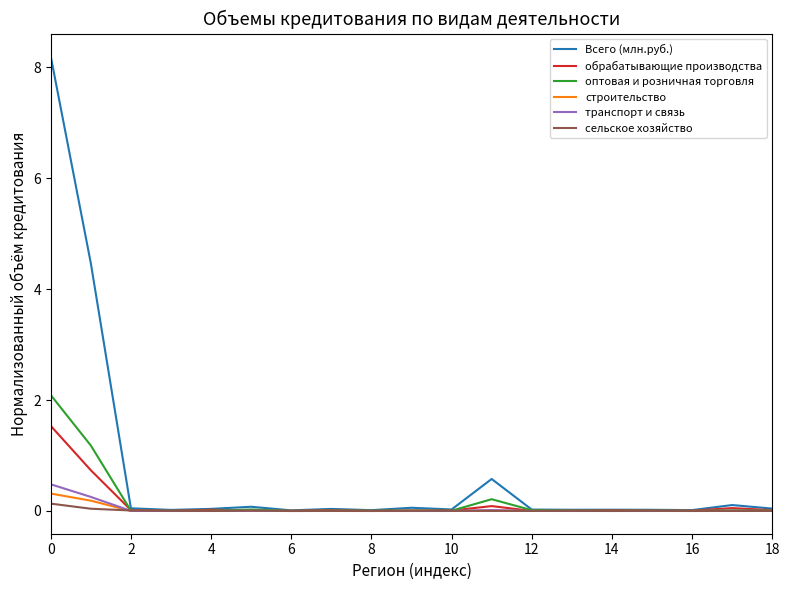

Which series has the largest total across all categories?

Всего (млн.руб.)